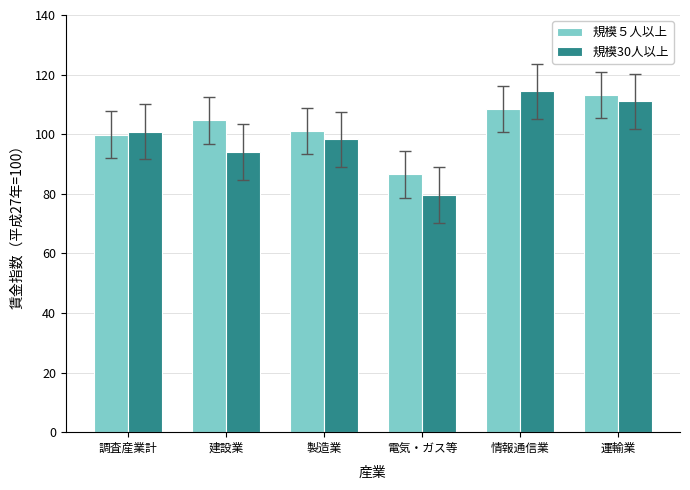

Where does the 規模30人以上 series first go above 100?

調査産業計